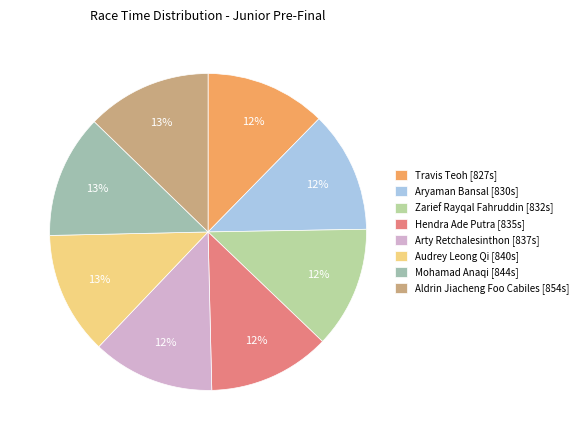

How many segments does this pie chart have?

8